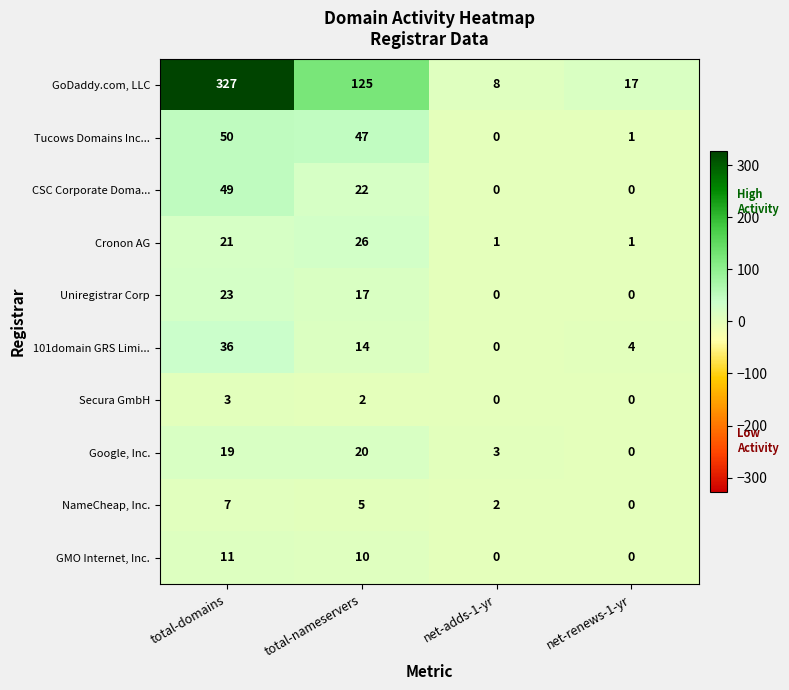

Is it true that Google, Inc. equals 19 at total-domains?

True